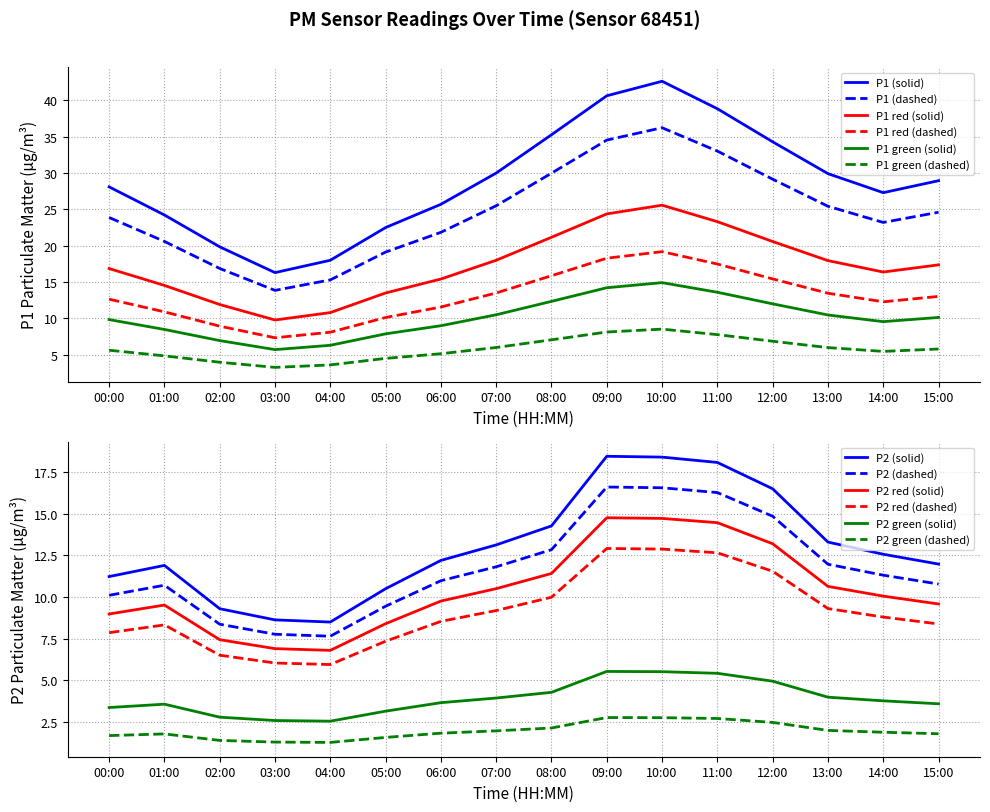

Where does the P1 series first go above 5?

00:00